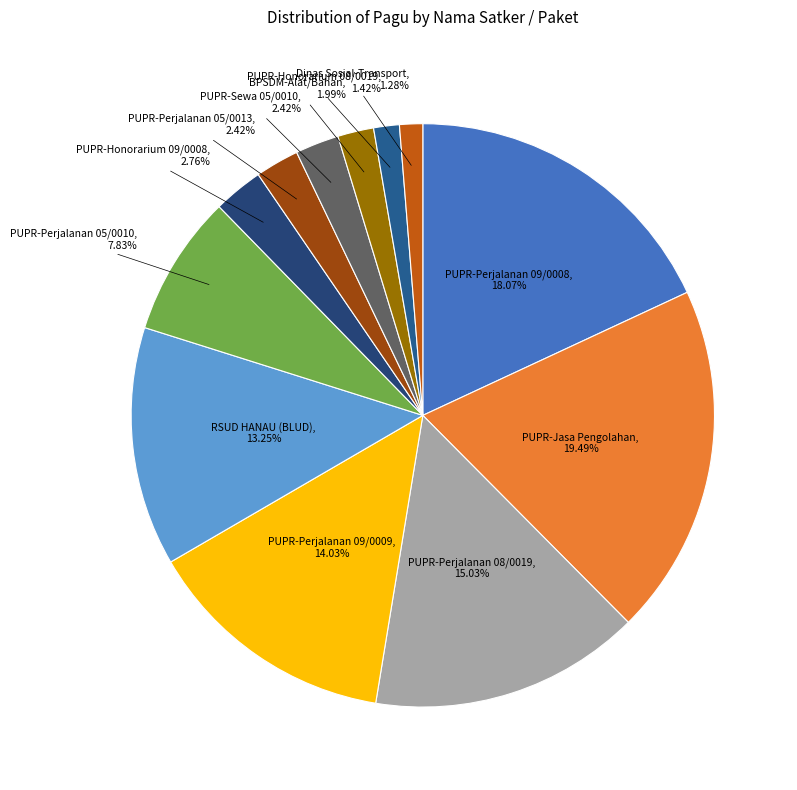

To the nearest percent, what is the difference between the largest and smallest slice percentages?

18%